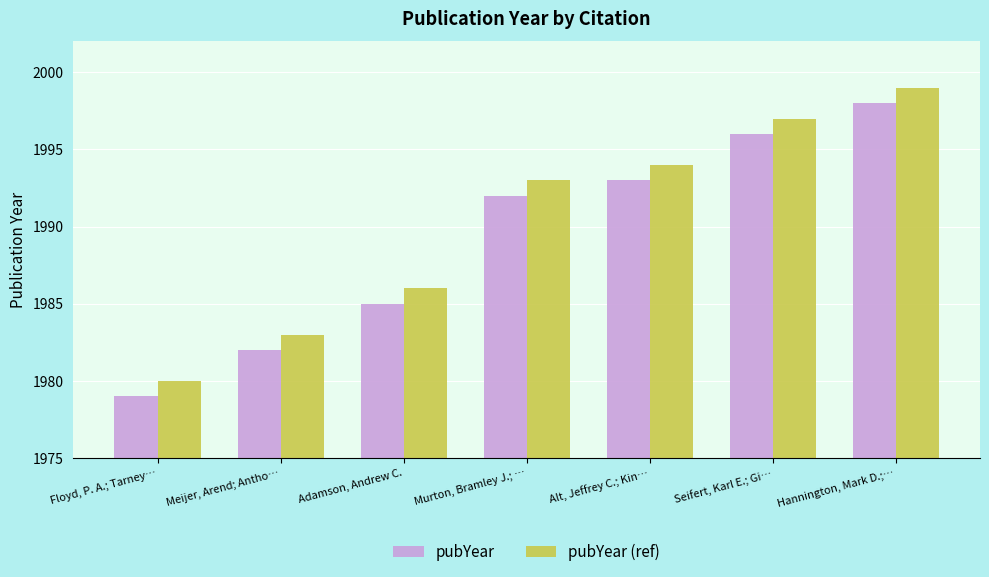

List the labels in order of pubYear value, smallest first.

Floyd, P. A.; Tarney…, Meijer, Arend; Antho…, Adamson, Andrew C., Murton, Bramley J.; …, Alt, Jeffrey C.; Kin…, Seifert, Karl E.; Gi…, Hannington, Mark D.;…